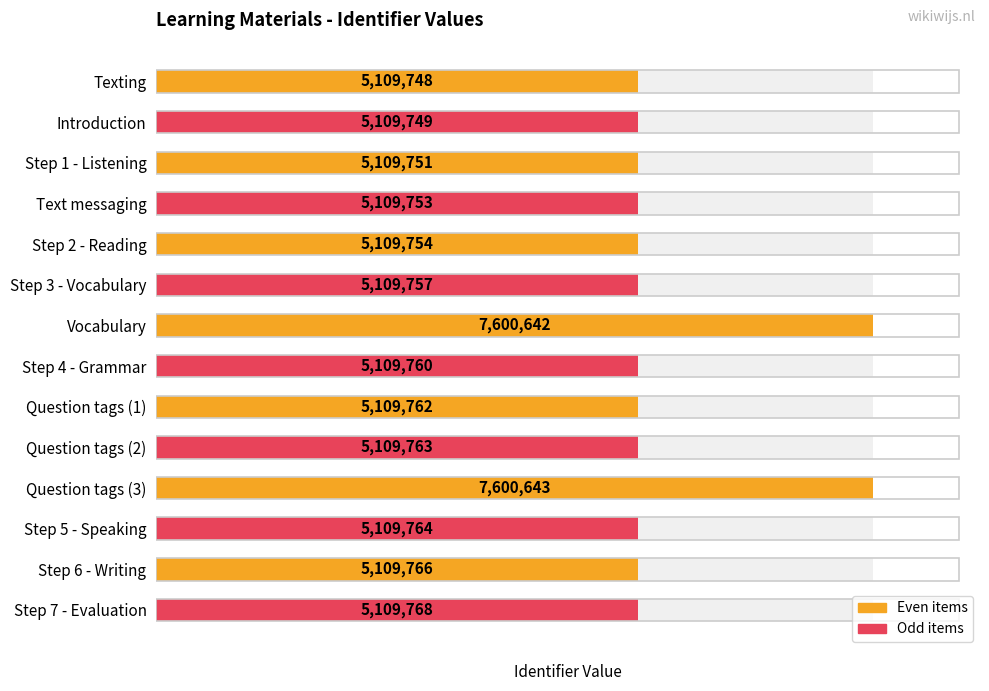

Where does the data first go above 5109762?

Vocabulary